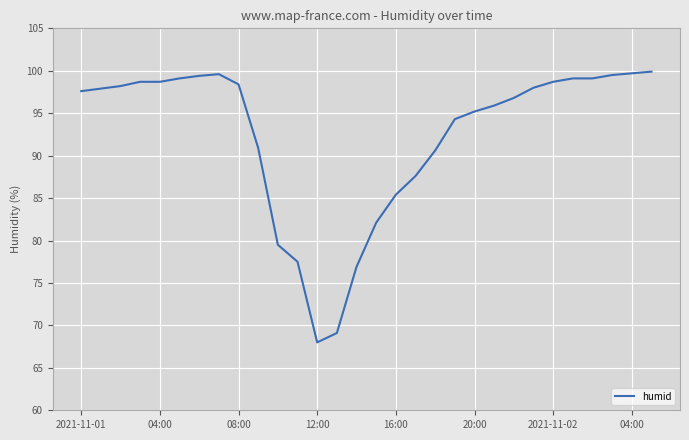

What is the difference between the maximum and minimum values?

31.9